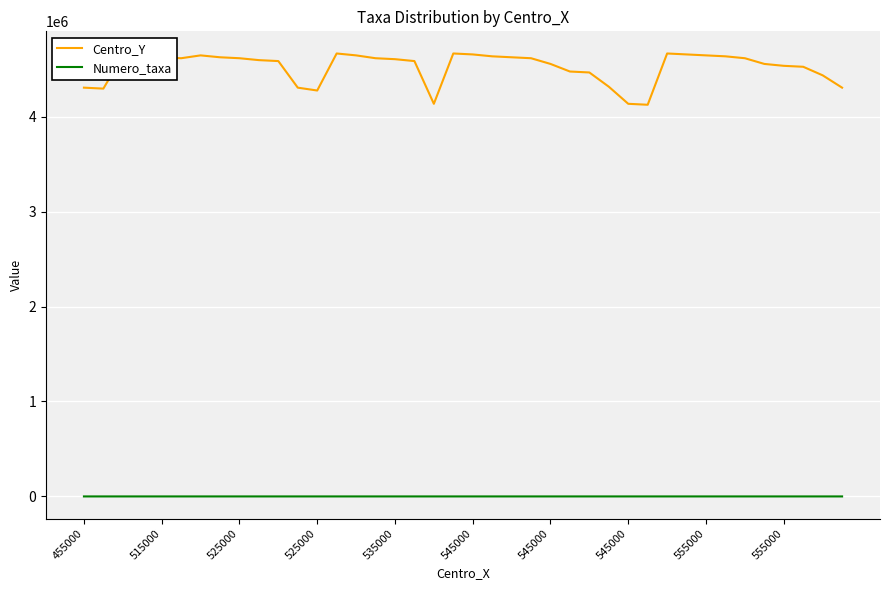

At how many categories does at least one series exceed 2097072?

40